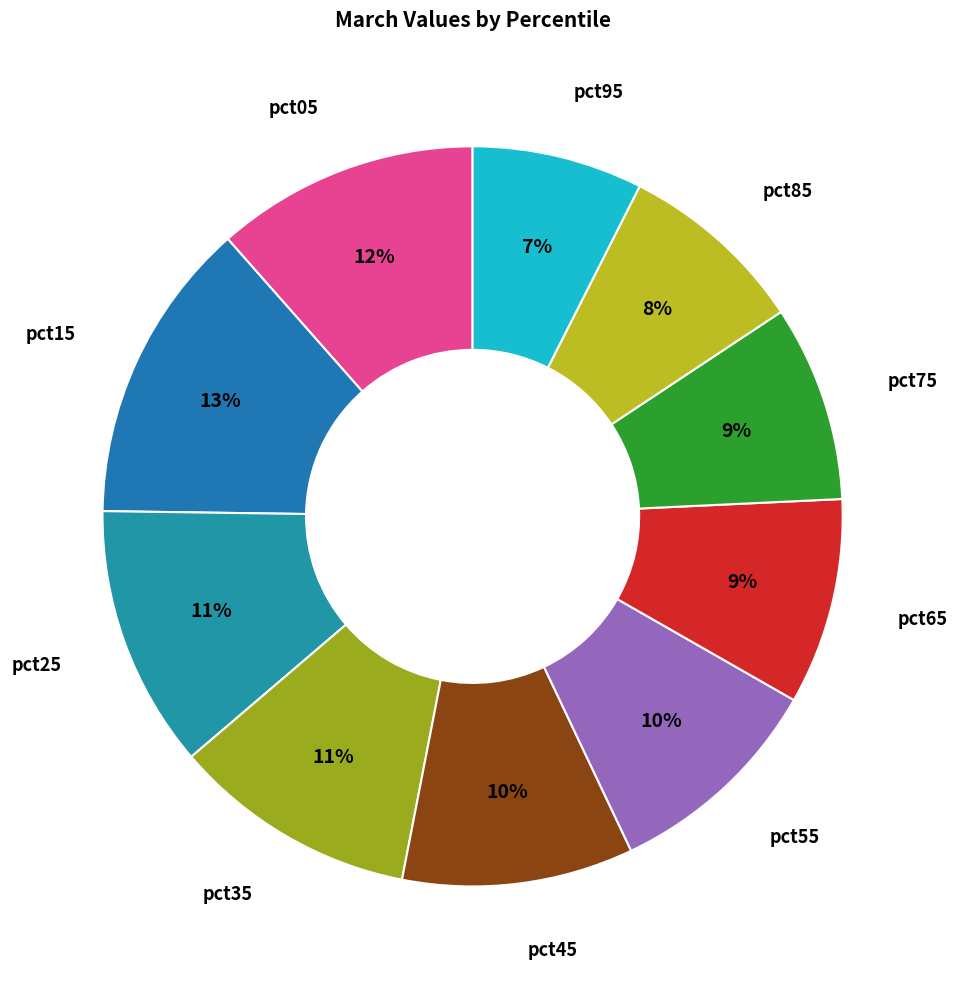

Rank the categories by value from lowest to highest.

pct95, pct85, pct75, pct65, pct55, pct45, pct35, pct25, pct05, pct15